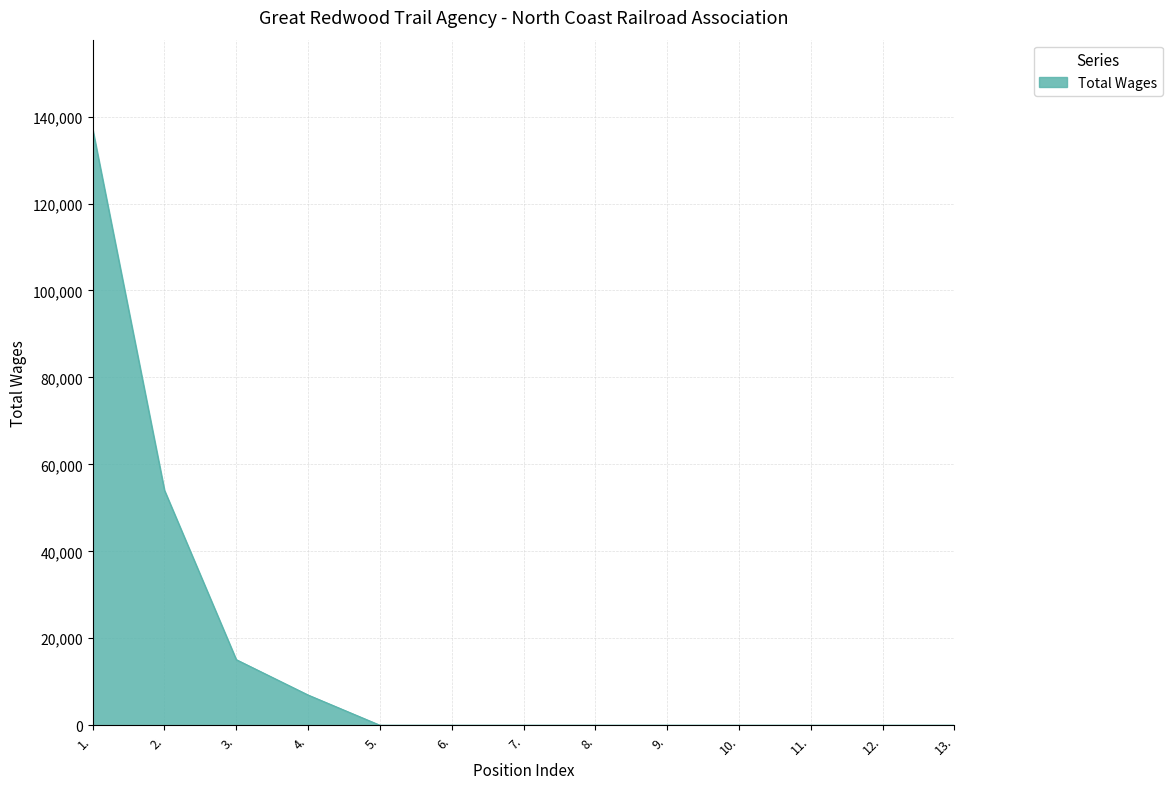

What is the difference between the maximum and minimum values?

137116